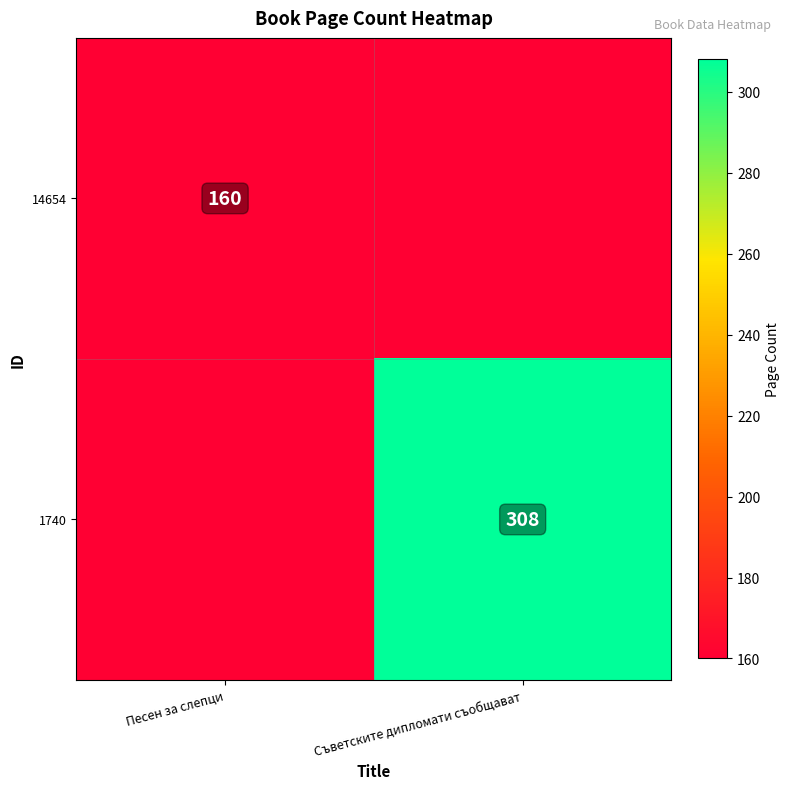

The 14654 series shows 160 at Песен за слепци. True or false?

True